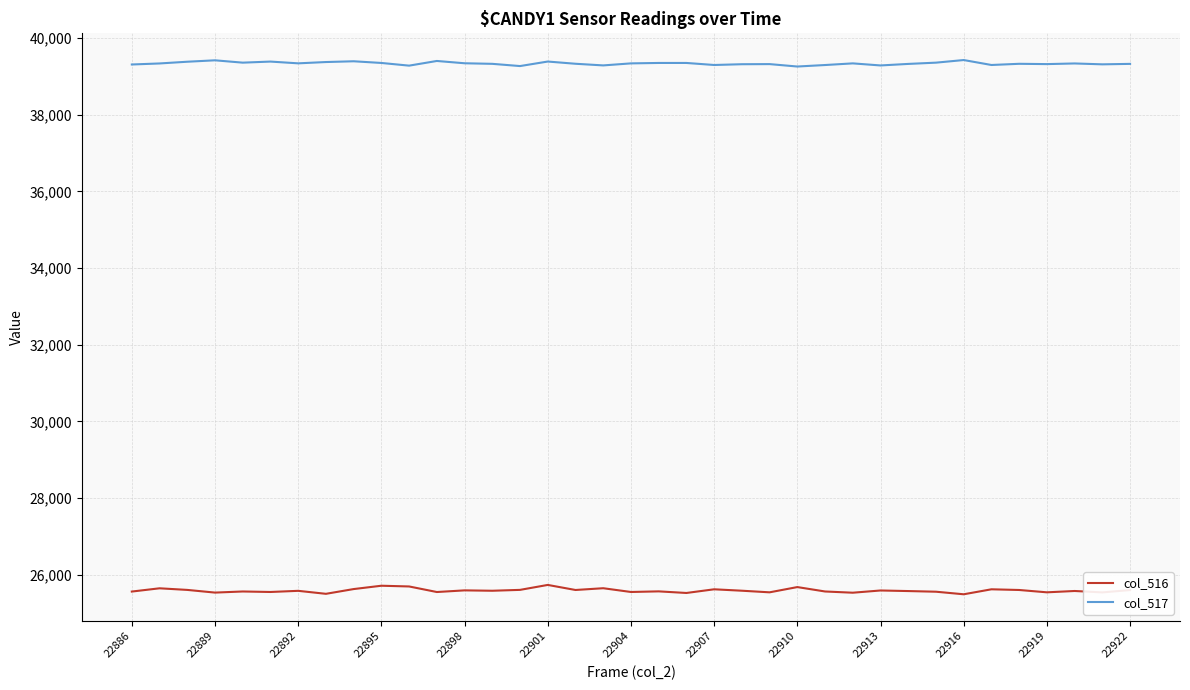

Rank the series by their maximum value, from lowest to highest.

col_516, col_517